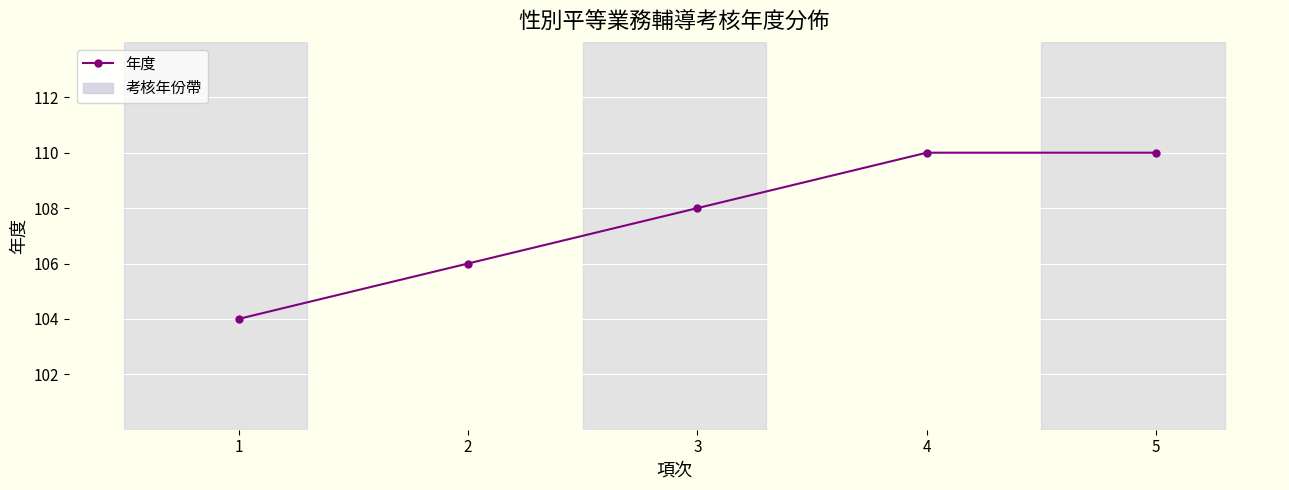

Reading left to right, list all the values displayed in this chart.

1=104	2=106	3=108	4=110	5=110